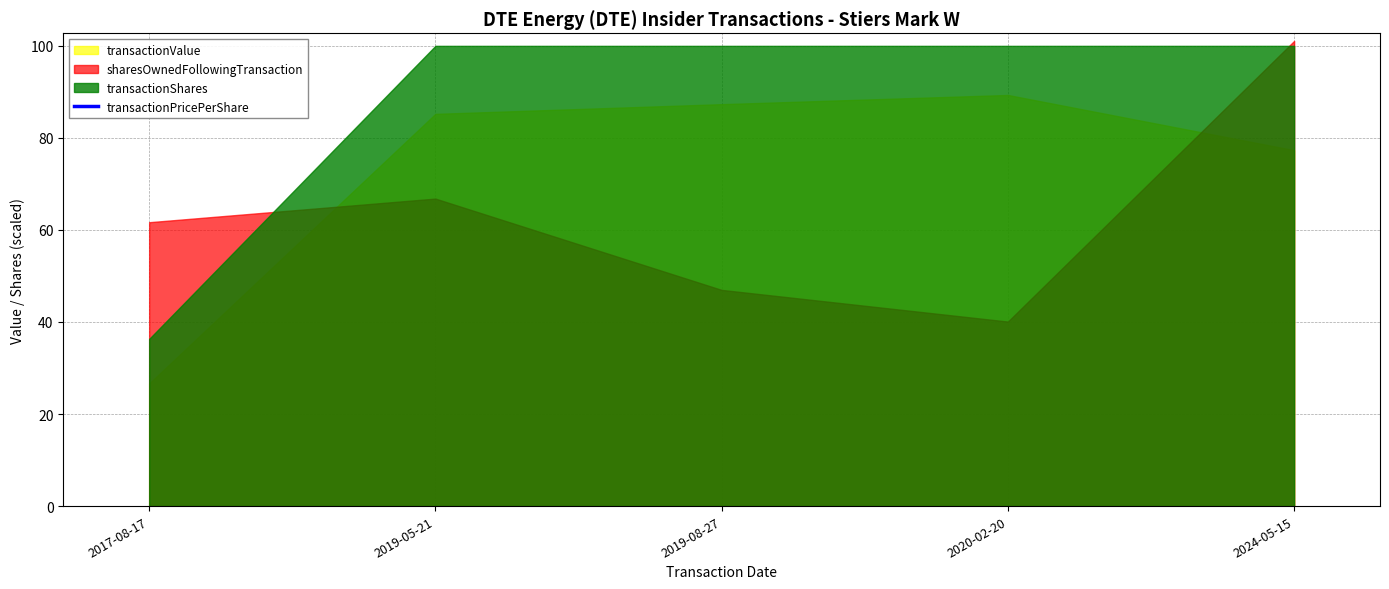

What is the change in value from 2019-05-21 to 2024-05-15?

-11.8